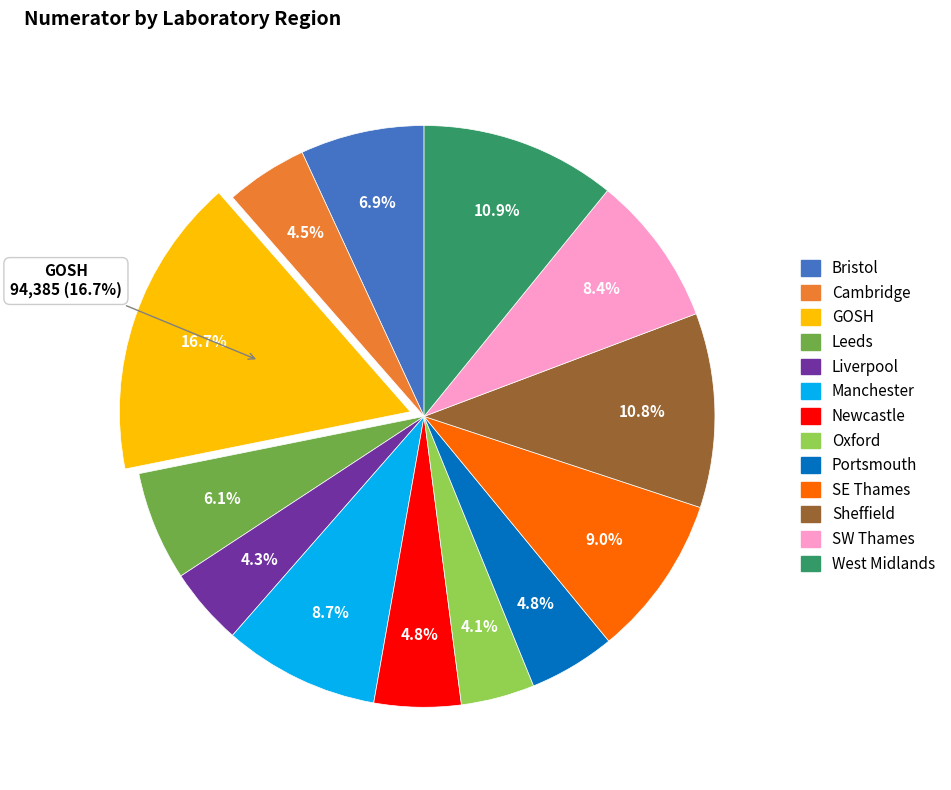

Rank the categories by value from lowest to highest.

Oxford, Liverpool, Cambridge, Portsmouth, Newcastle, Leeds, Bristol, SW Thames, Manchester, SE Thames, Sheffield, West Midlands, GOSH